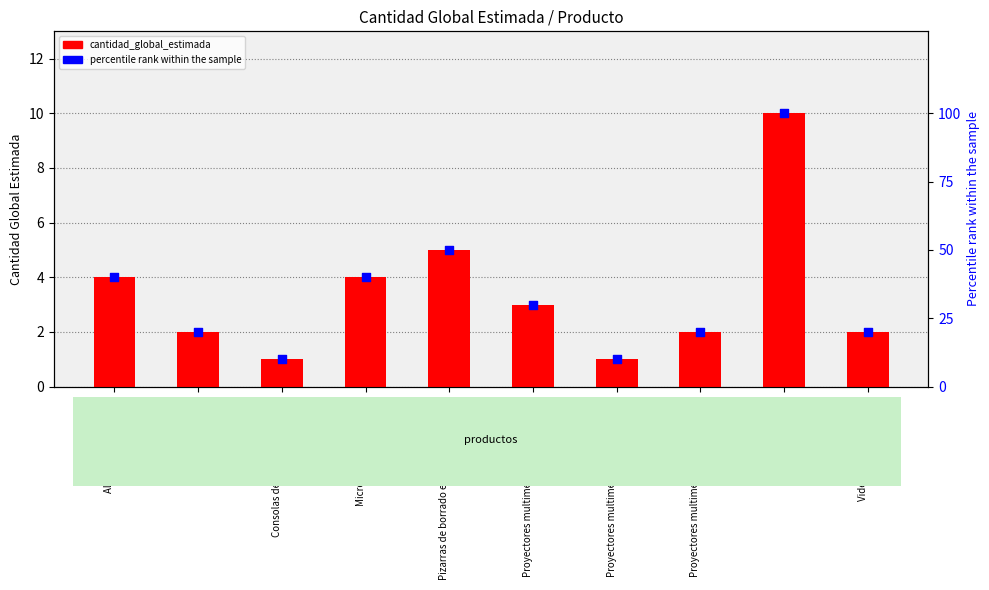

What is the total value across all series at Camaras digitales?

22